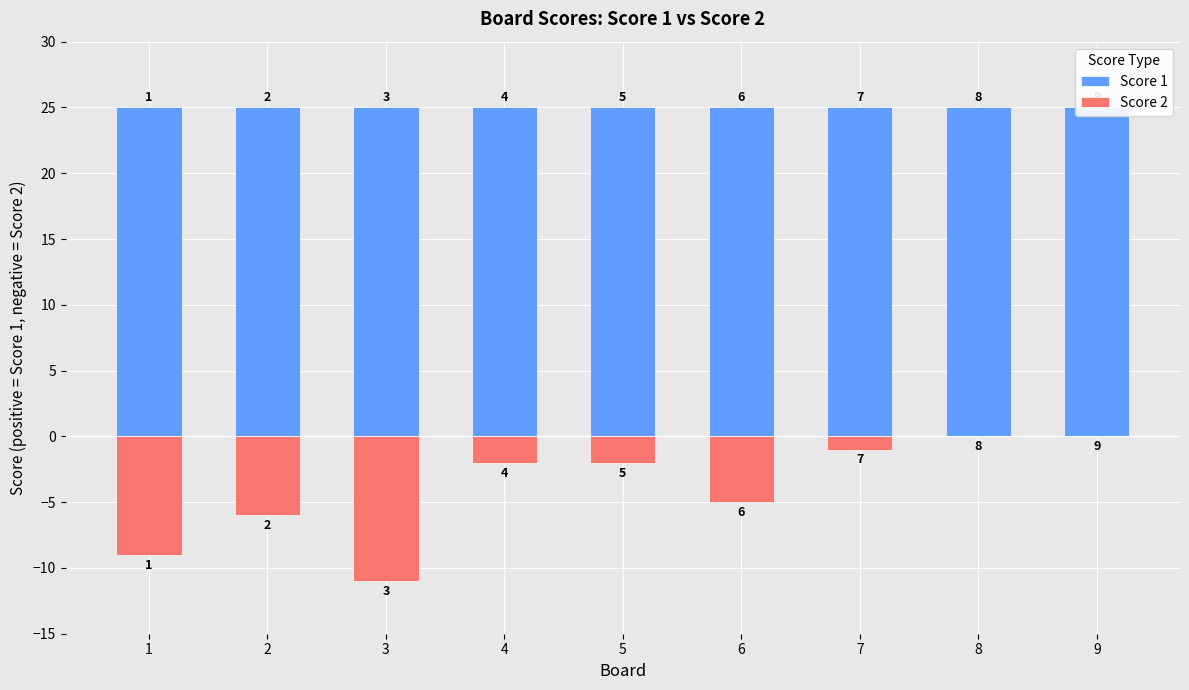

What is the total value across all series at 6?

20